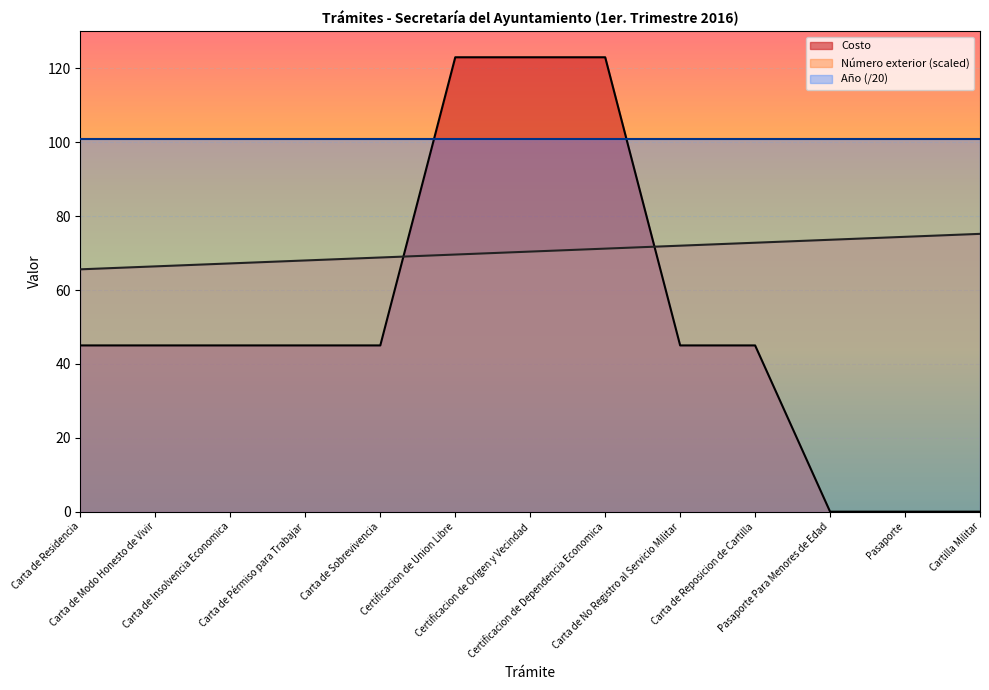

What is the total value across all series at Certificacion de Union Libre?

293.4